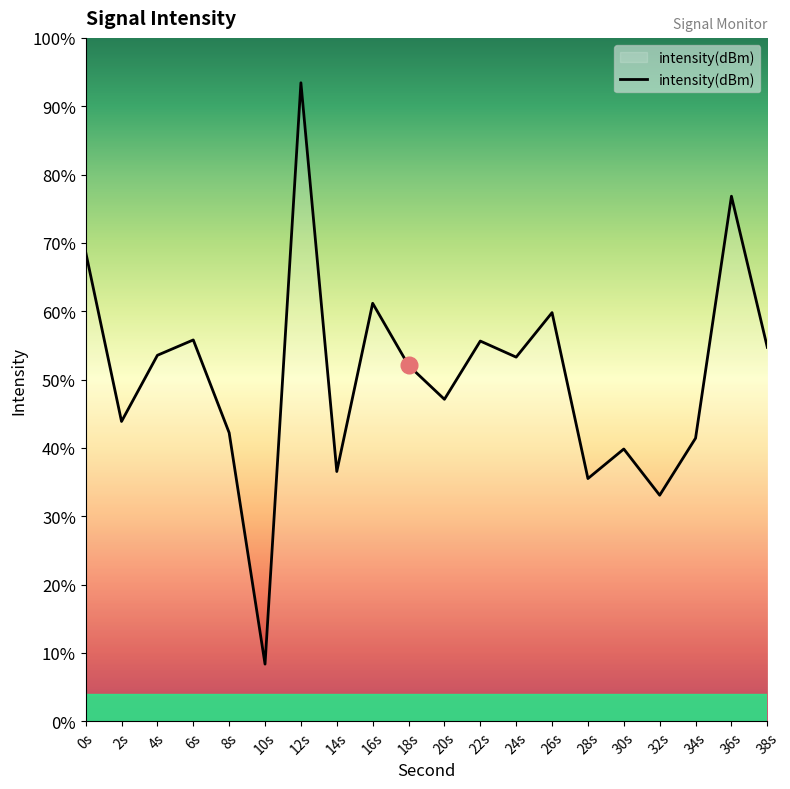

Where is the first local maximum?

6s